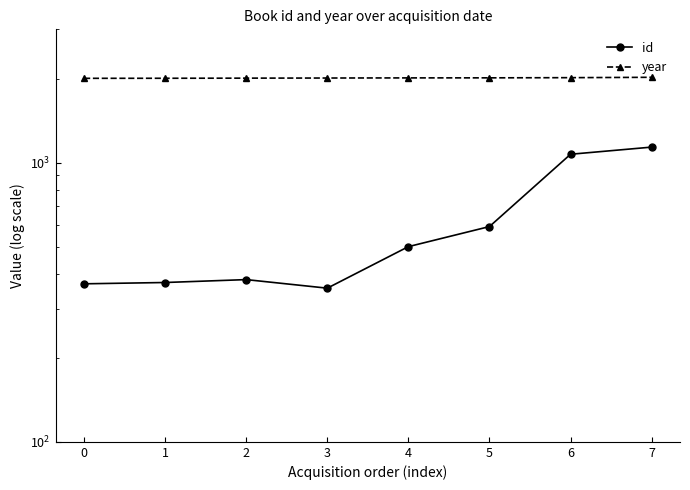

True or false: year and id cross at least once.

False